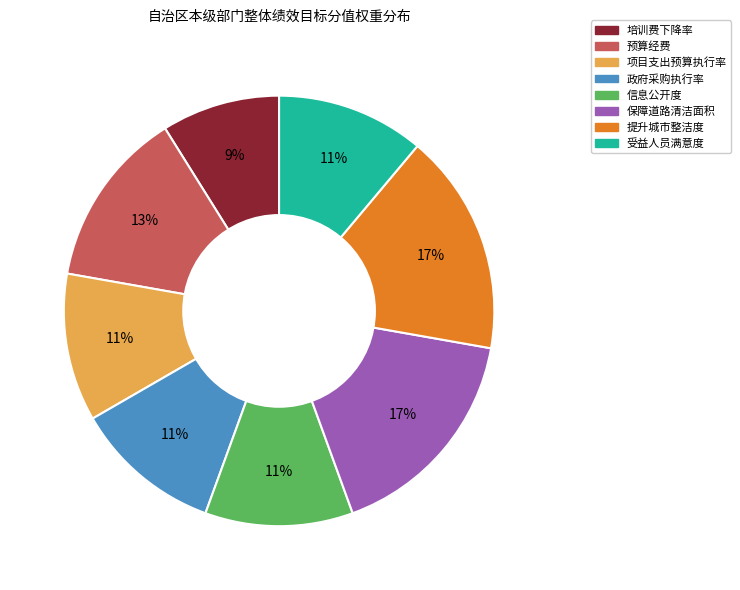

True or false: 项目支出预算执行率 accounts for 11% of the total.

True